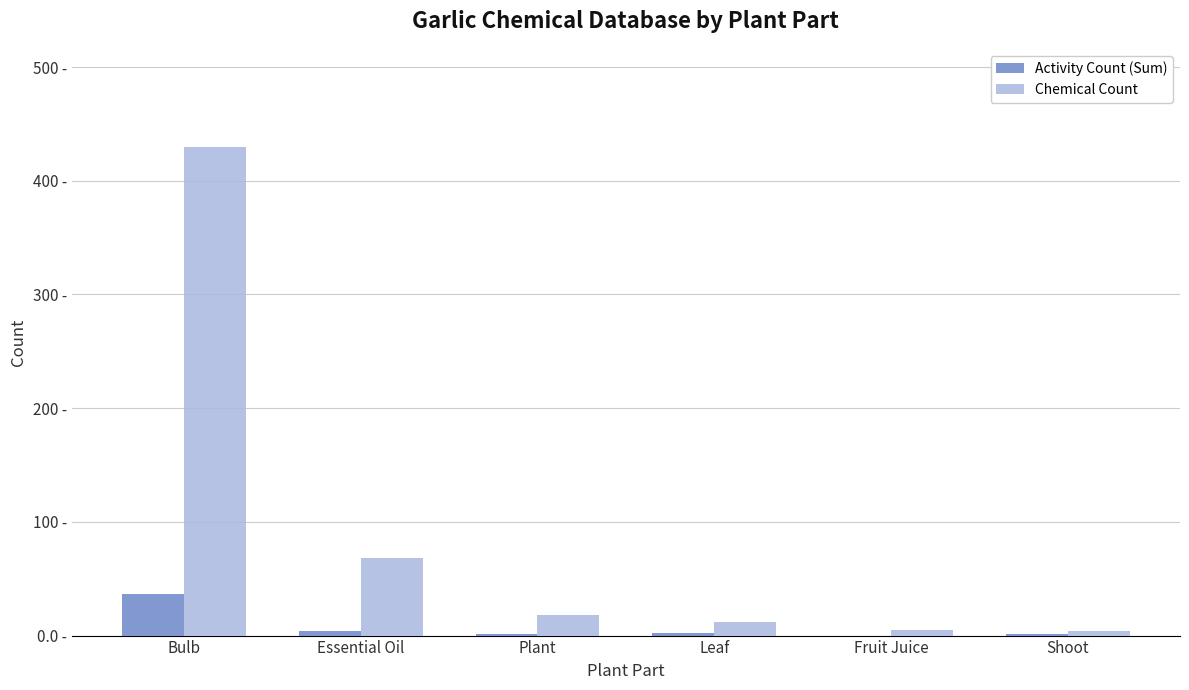

Which series has the largest total across all categories?

Chemical Count